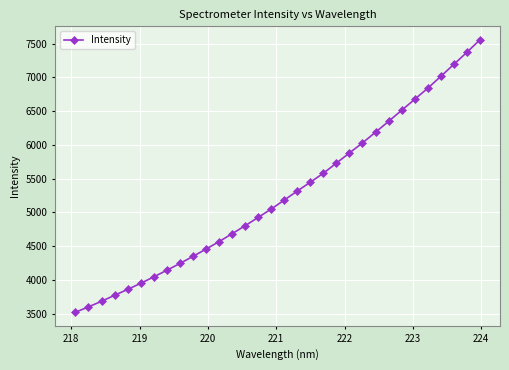

How many data points are above 5180?

16